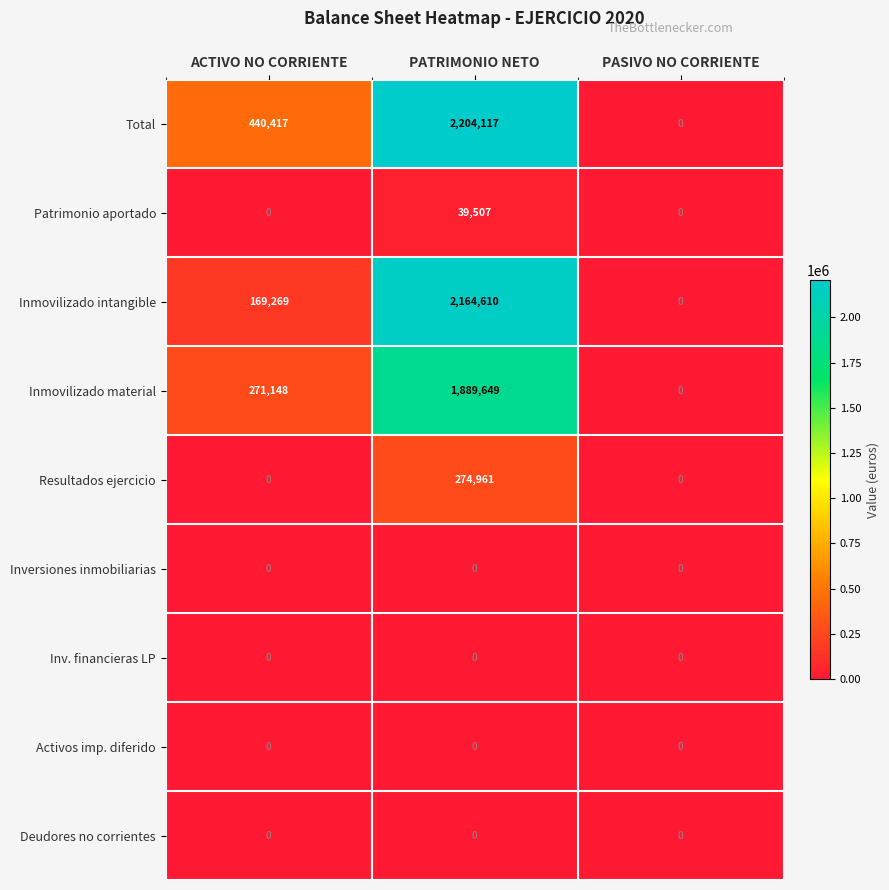

Is it true that Activos imp. diferido equals 0 at ACTIVO NO CORRIENTE?

True